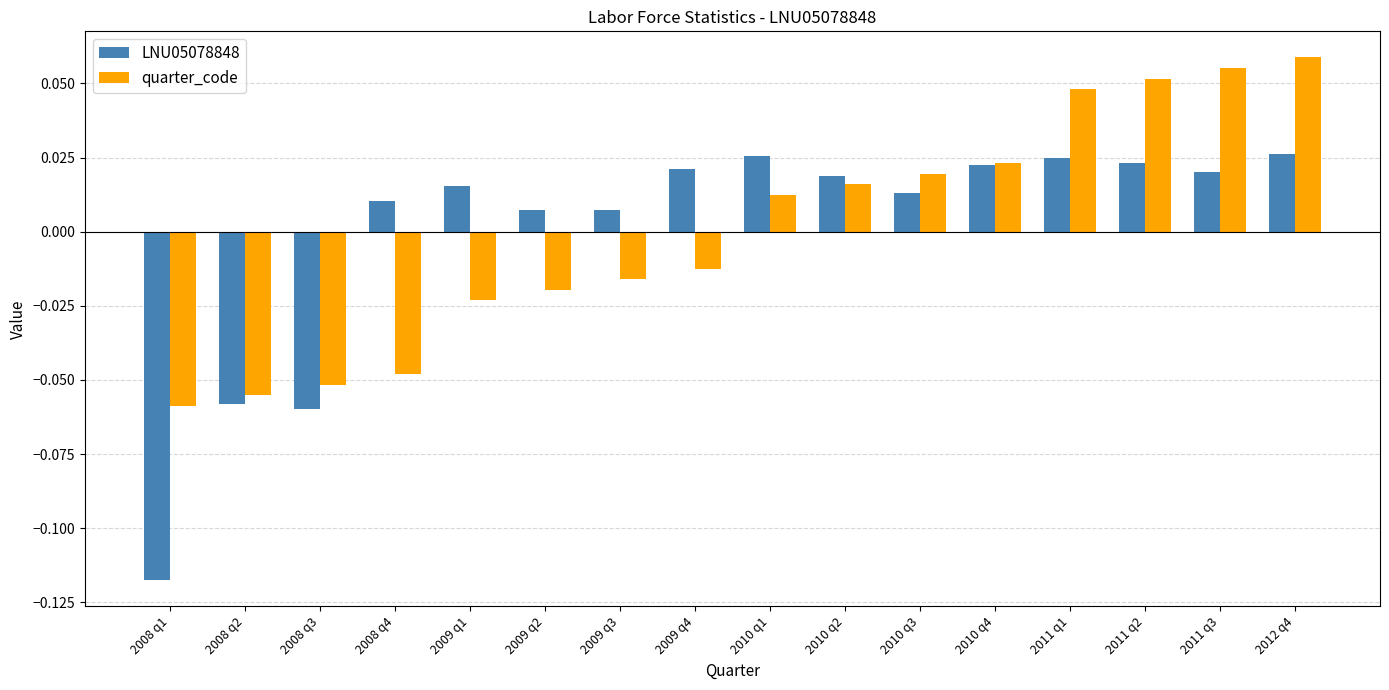

The value of quarter_code at 2012 q4 is 0.0. True or false?

False